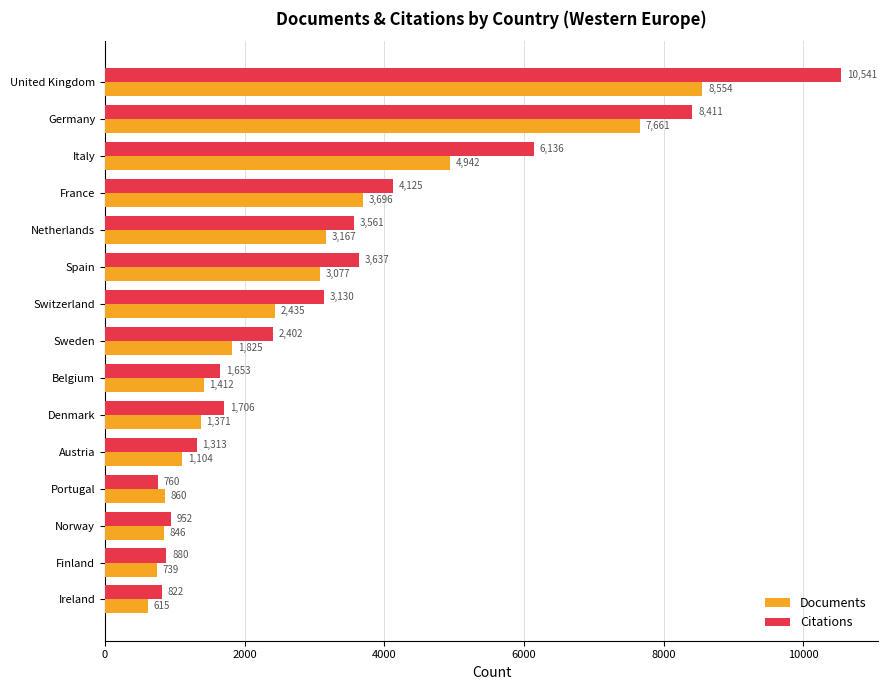

What is the maximum value shown in the chart?

10541